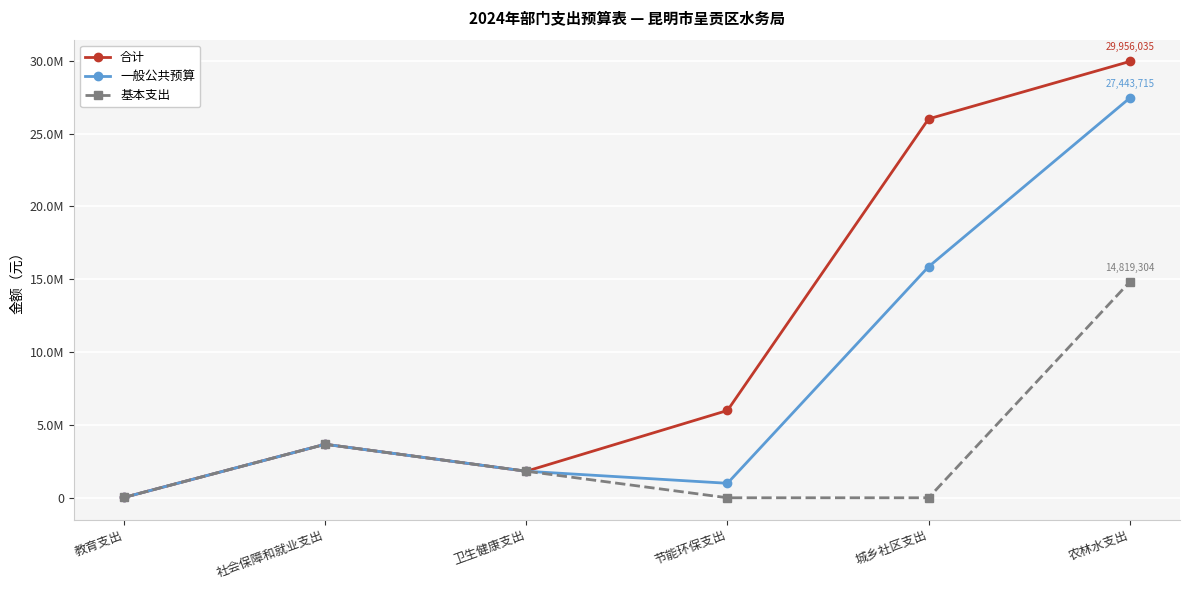

At which label does 一般公共预算 first exceed 3673702?

社会保障和就业支出